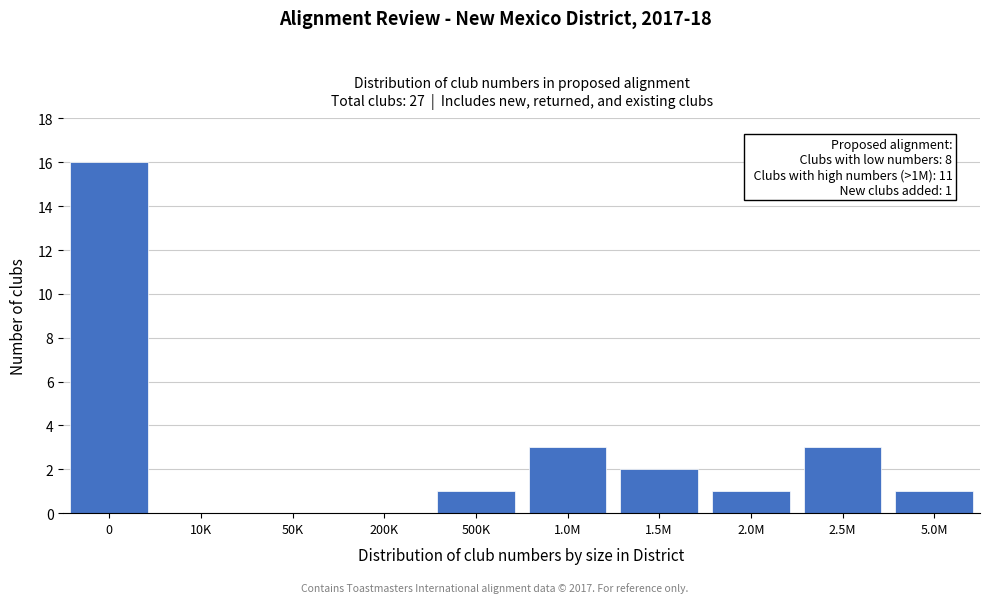

Reading left to right, what are all the values shown in this chart?

0=16	10K=0	50K=0	200K=0	500K=1	1.0M=3	1.5M=2	2.0M=1	2.5M=3	5.0M=1